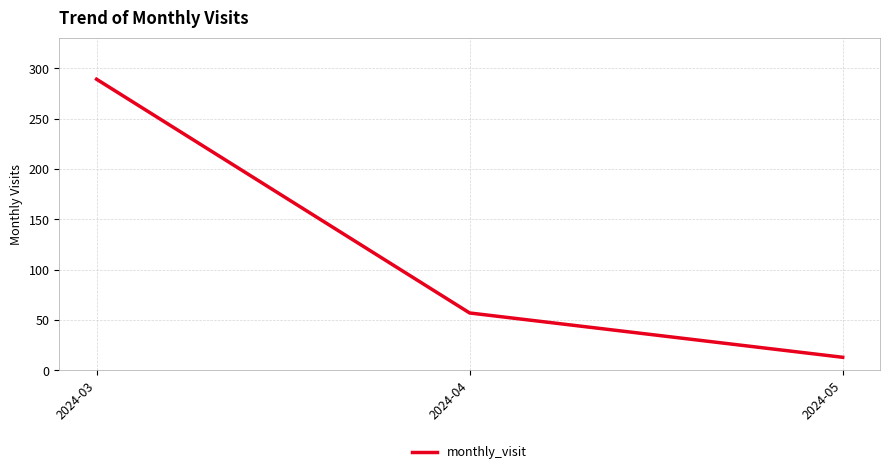

What is the average value?

120